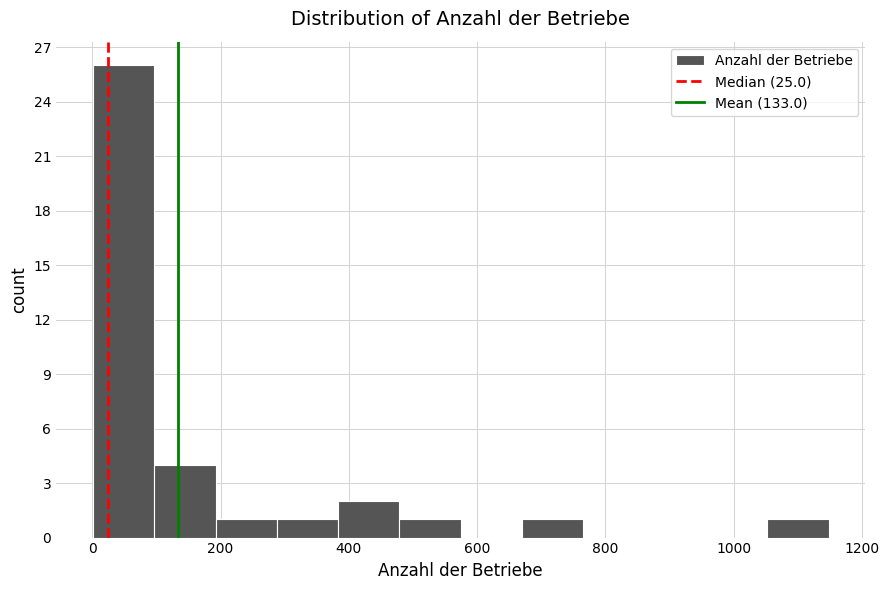

Reading left to right, list every bar in this chart as the range it spans on the x-axis followed by its height. Neither the bar edges nor the heights are printed on the chart, so give them approximately, as read against the axes.

0 to 100: 26
100 to 200: 4
200 to 280: 1
280 to 380: 1
380 to 480: 2
480 to 580: 1
580 to 680: 0
680 to 760: 1
760 to 860: 0
860 to 960: 0
960 to 1060: 0
1060 to 1140: 1